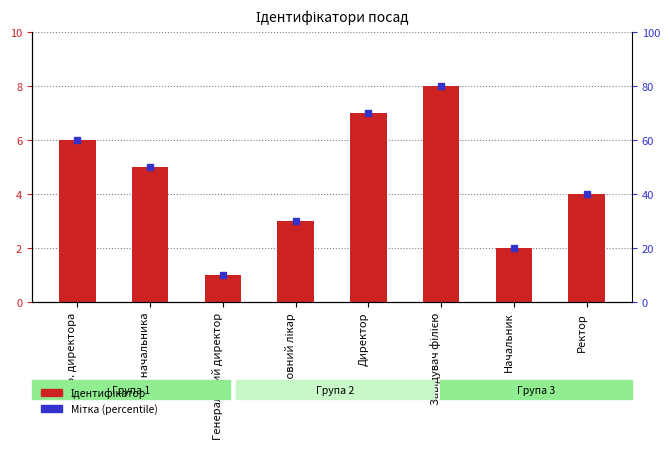

Count the number of categories in the chart.

8